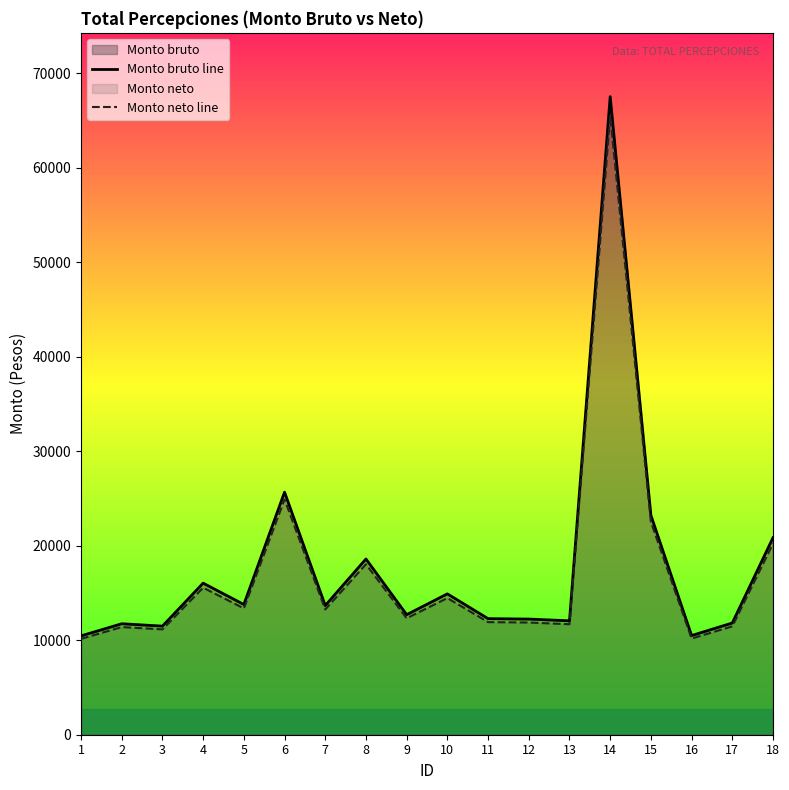

At 3, list the series in order from largest to smallest.

Monto bruto line, Monto neto line